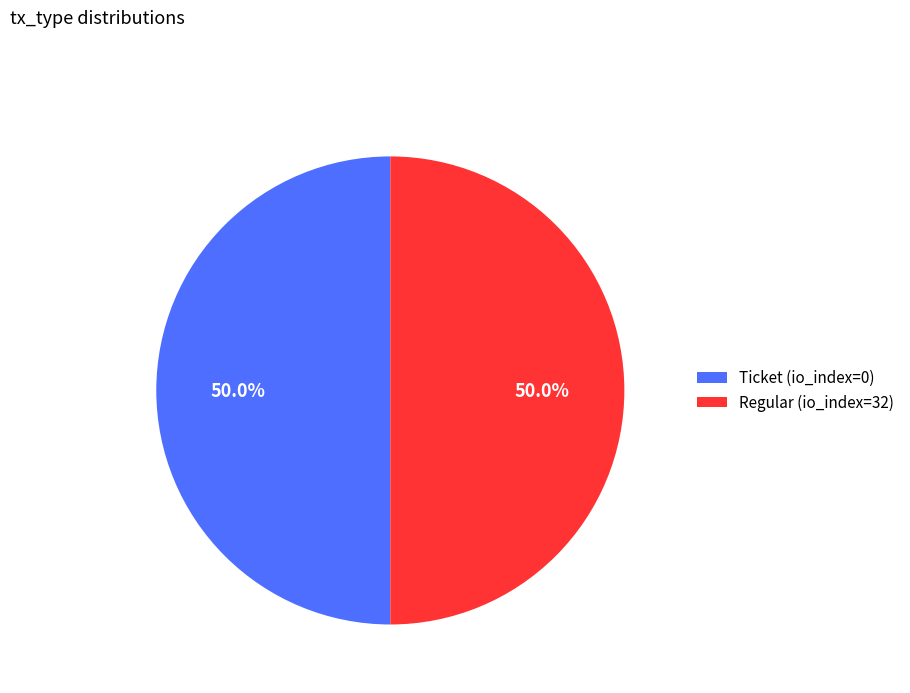

Is the sum of Ticket (io_index=0) and Regular (io_index=32) greater than half?

Yes